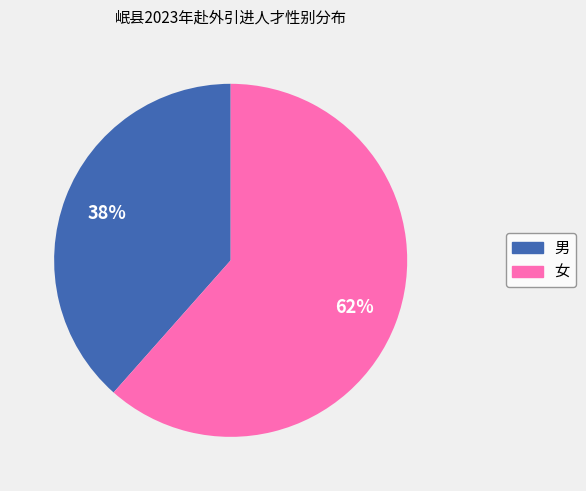

Between 男 and 女, which is larger?

女